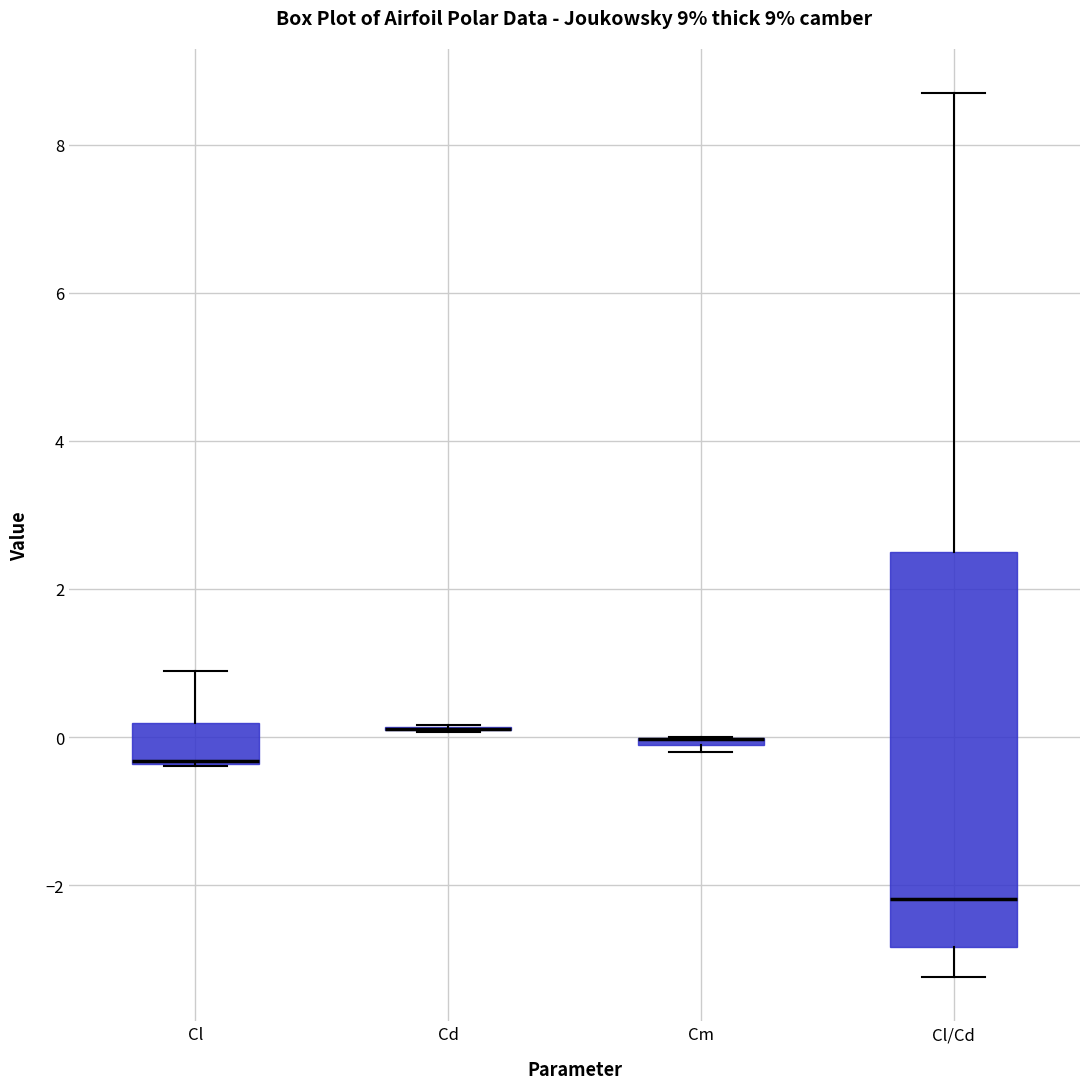

Which box is the tallest, from its lower edge to its upper edge?

Cl/Cd